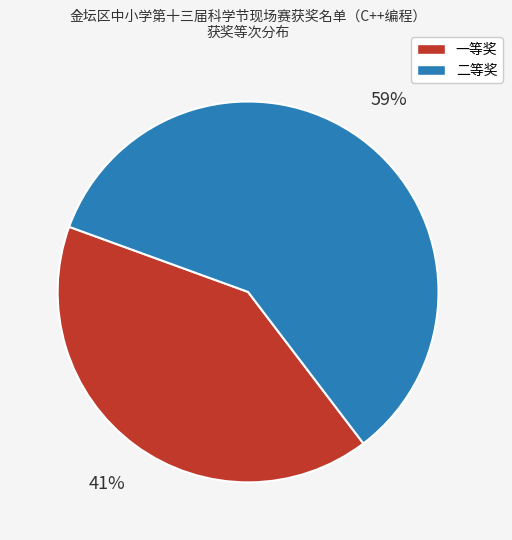

What is the ratio of the value at 一等奖 to the value at 二等奖?

0.7